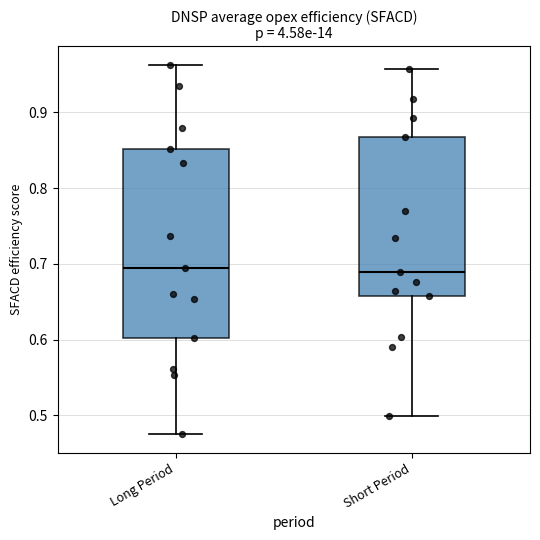

Reading left to right, read every box against the y-axis: the position of its median line, the range the box covers, and the ends of its whiskers. The values are not printed on the chart, so give them approximately, as read against the axis.

Long Period: median 0.69, box 0.60 to 0.85, whiskers 0.47 to 0.96
Short Period: median 0.69, box 0.66 to 0.87, whiskers 0.50 to 0.96